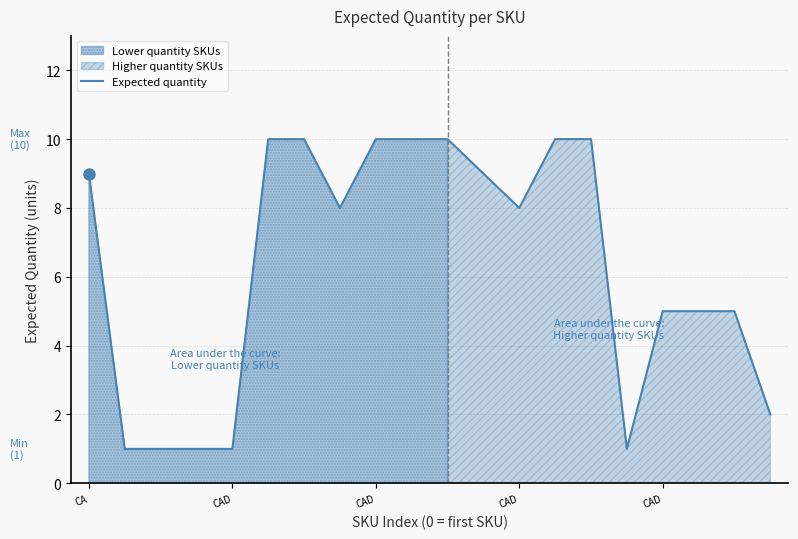

How many lines are shown in the chart?

1